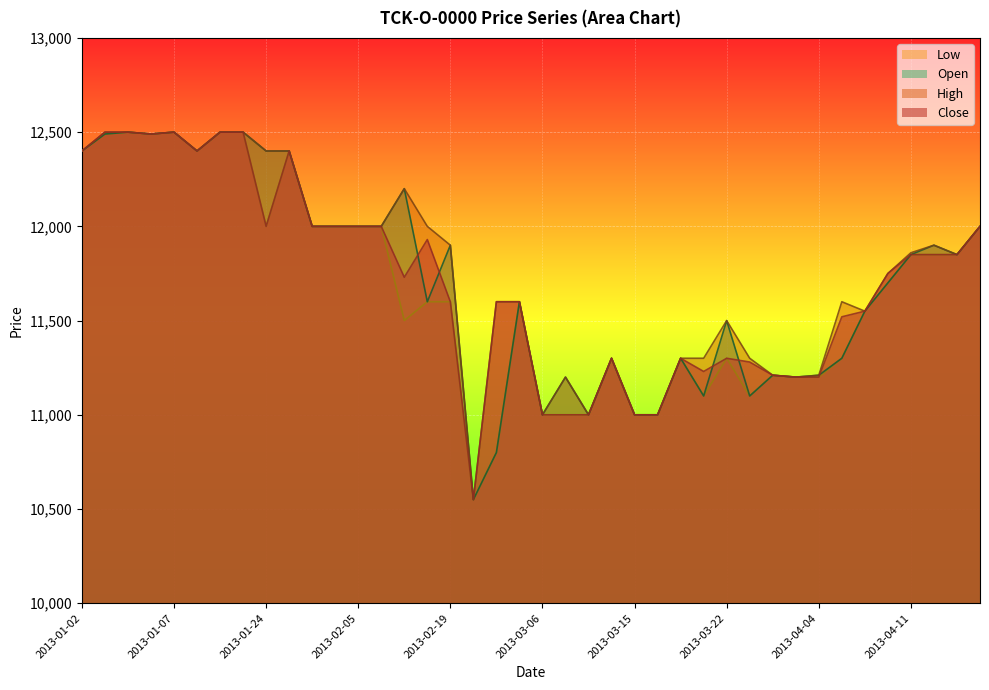

Rank the series by their maximum value, from highest to lowest.

Close, High, Low, Open